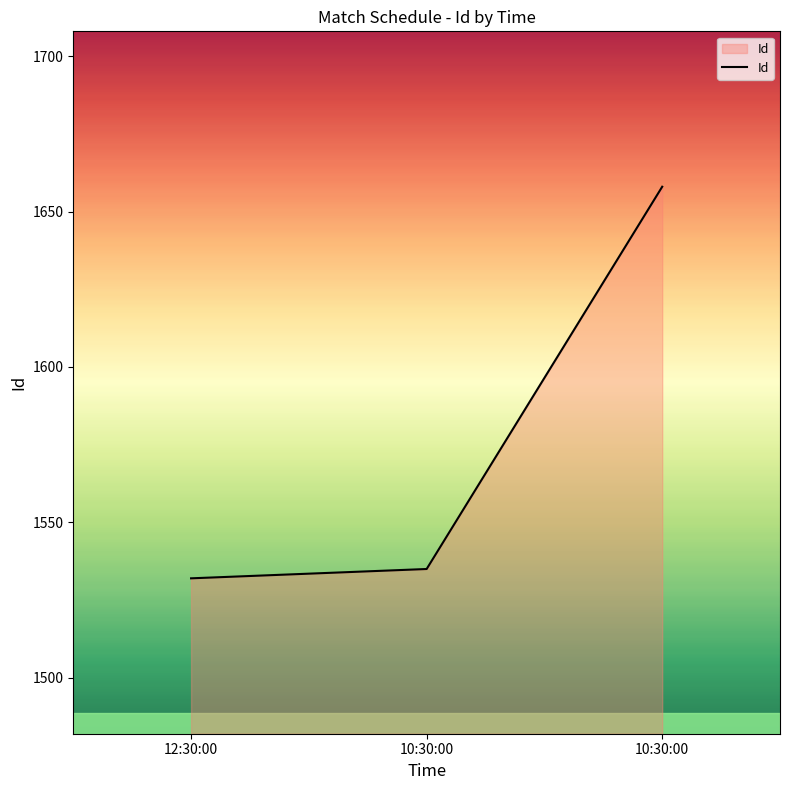

List the labels in order of value, largest first.

10:30:00, 10:30:00, 12:30:00